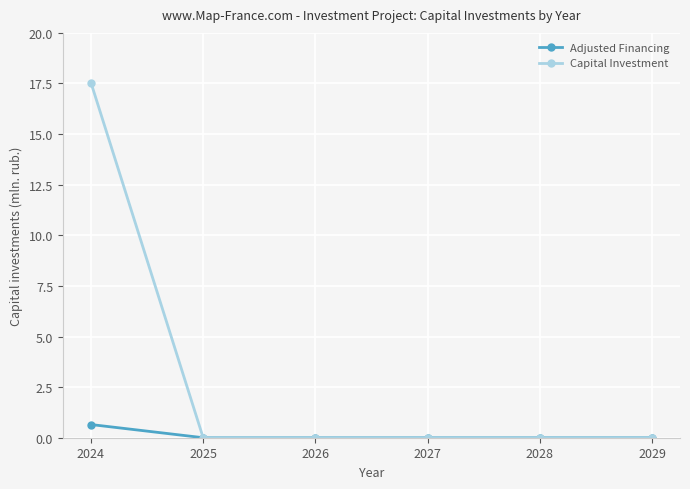

Is the value of Capital Investment at 2025 greater than the value of Adjusted Financing at 2024?

No